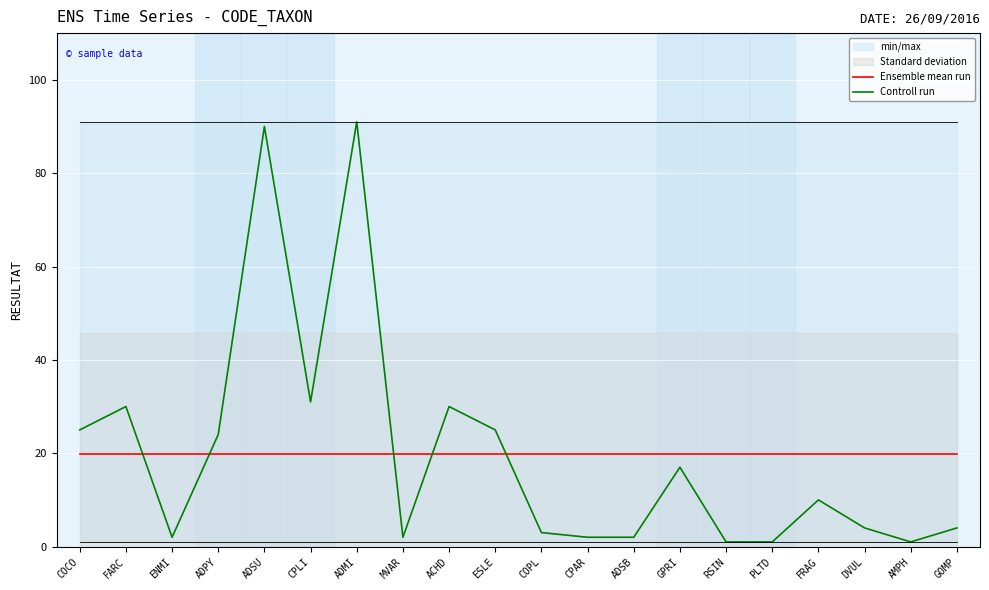

Reading left to right, list all the values displayed in this chart.

Ensemble mean run: COCO=19.8	FARC=19.8	ENMI=19.8	ADPY=19.8	ADSU=19.8	CPLI=19.8	ADMI=19.8	MVAR=19.8	ACHD=19.8	ESLE=19.8	COPL=19.8	CPAR=19.8	ADSB=19.8	GPRI=19.8	RSIN=19.8	PLTD=19.8	FRAG=19.8	DVUL=19.8	AMPH=19.8	GOMP=19.8
Controll run: COCO=25.0	FARC=30.0	ENMI=2.0	ADPY=24.0	ADSU=90.0	CPLI=31.0	ADMI=91.0	MVAR=2.0	ACHD=30.0	ESLE=25.0	COPL=3.0	CPAR=2.0	ADSB=2.0	GPRI=17.0	RSIN=1.0	PLTD=1.0	FRAG=10.0	DVUL=4.0	AMPH=1.0	GOMP=4.0